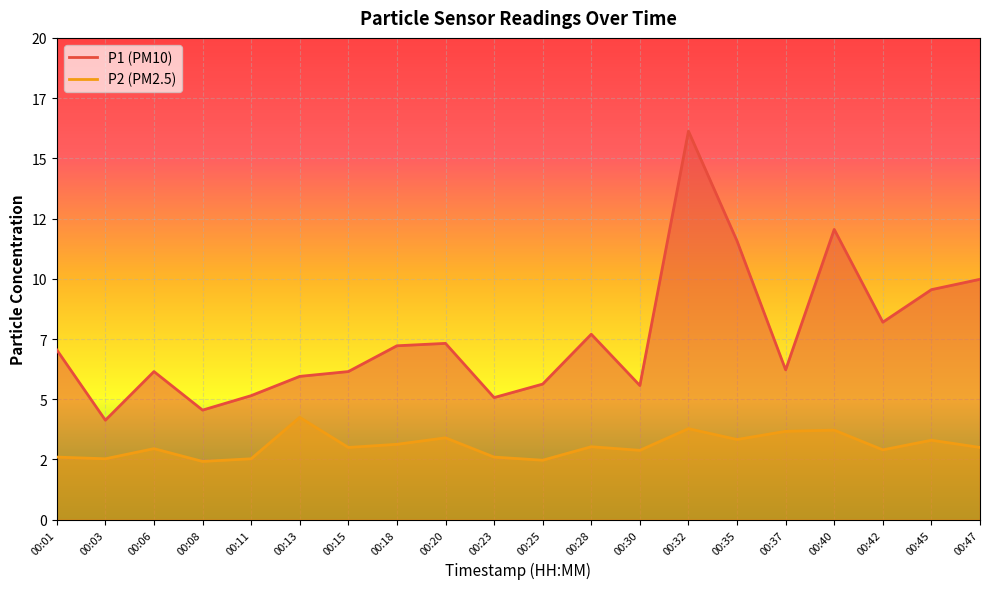

Between 00:42 and 00:03, which is larger?

00:42